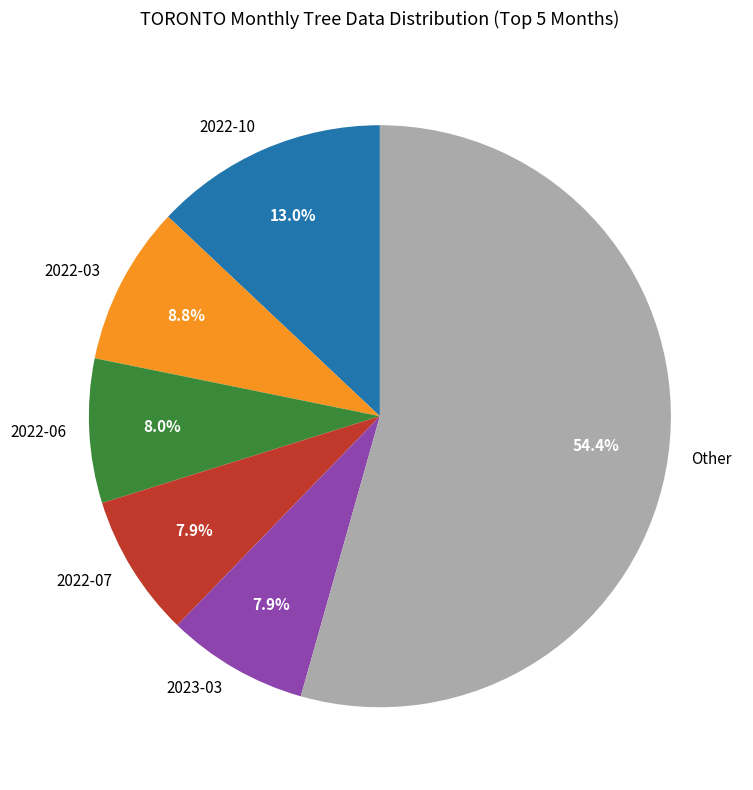

Between Other and 2022-10, which is larger?

Other